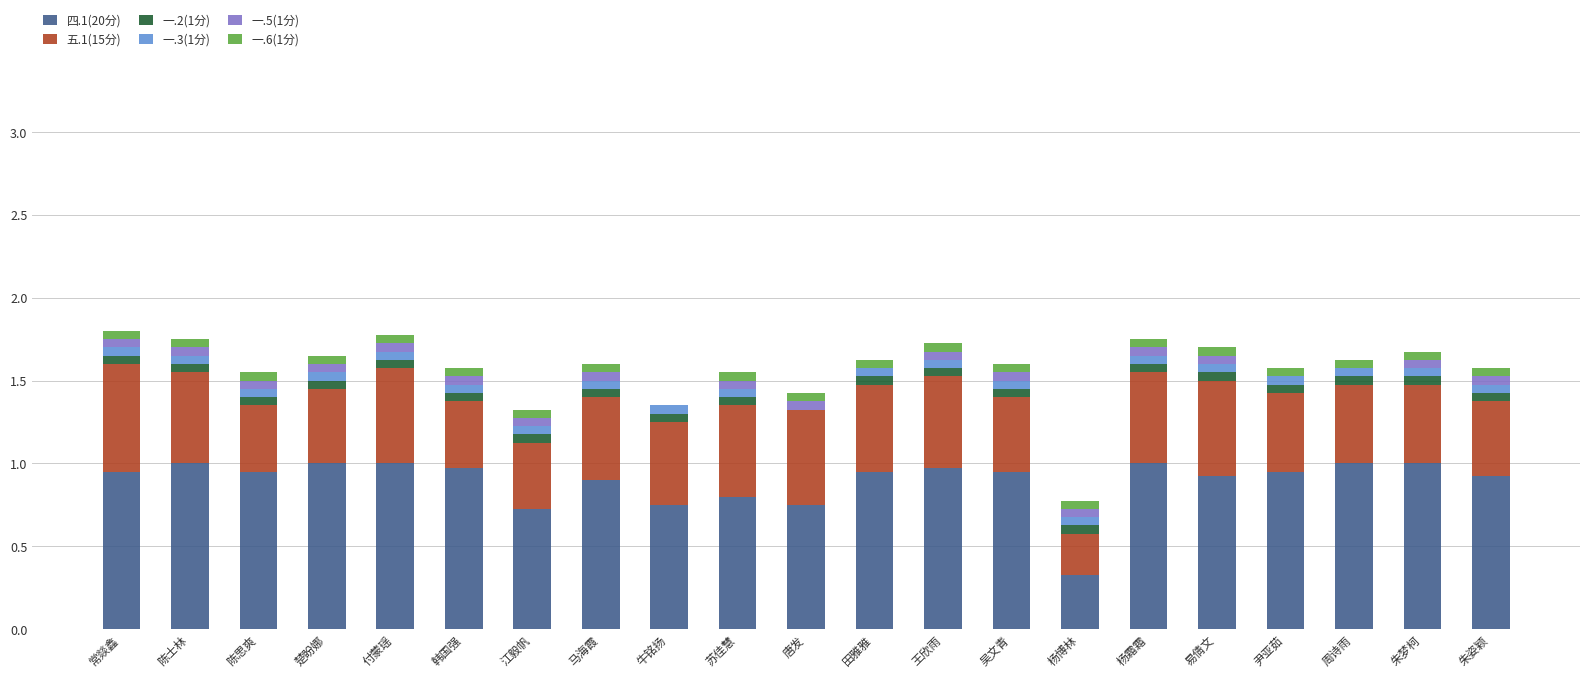

Is it true that 四.1(20分) equals 1.0 at 王欣雨?

True